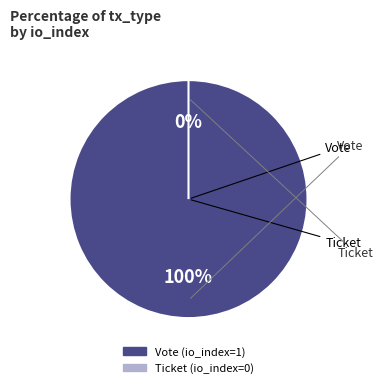

What percentage do Vote and Ticket together represent?

100.0%